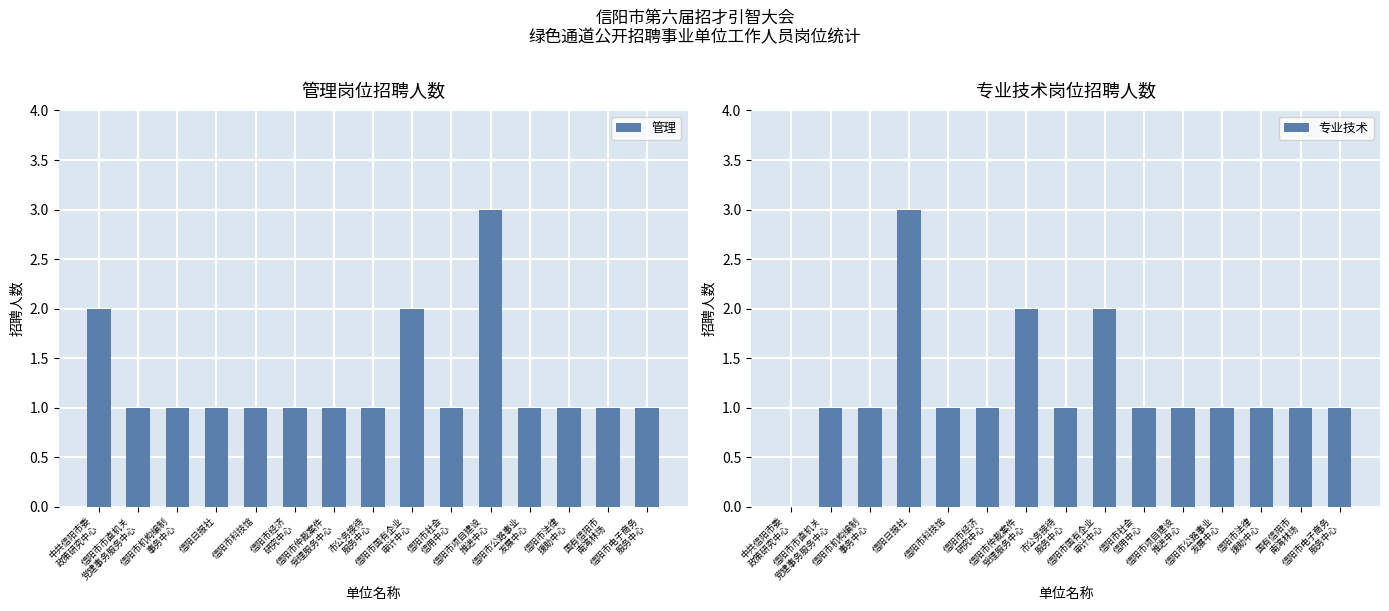

Reading left to right, what are all the values shown in this chart?

管理: 2	1	1	1	1	1	1	1	2	1	3	1	1	1	1
专业技术: 0	1	1	3	1	1	2	1	2	1	1	1	1	1	1